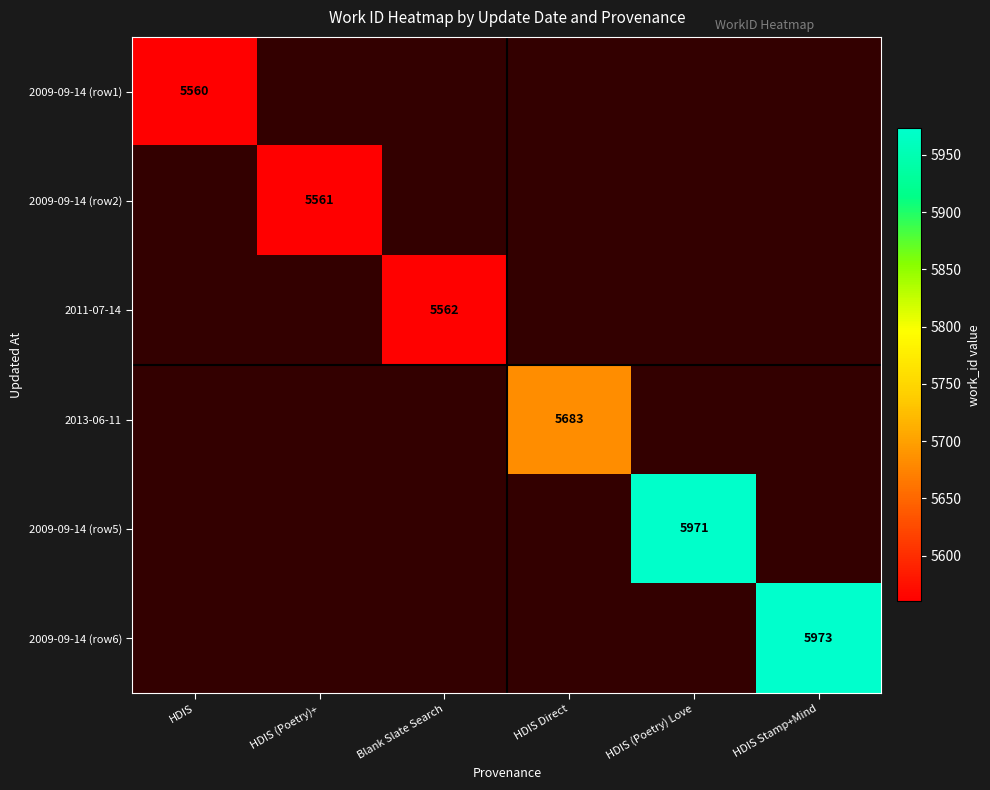

Rank the categories by 2009-09-14 (row6) value from lowest to highest.

HDIS, HDIS (Poetry)+, Blank Slate Search, HDIS Direct, HDIS (Poetry) Love, HDIS Stamp+Mind